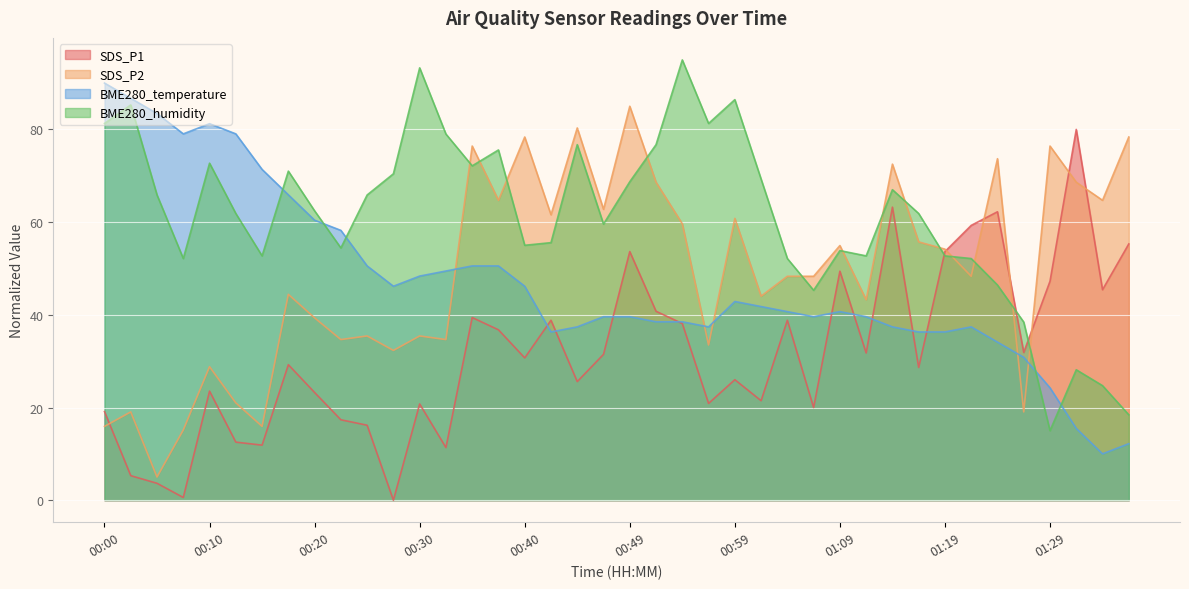

At which label does SDS_P1 reach its peak?

01:31